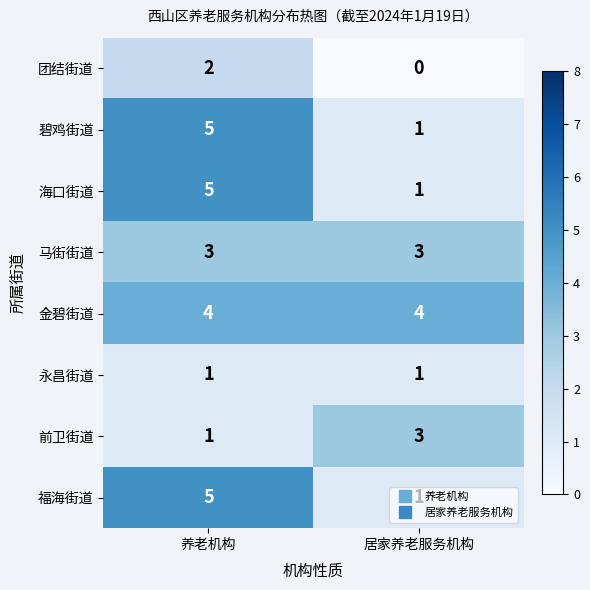

The value of 团结街道 at 居家养老服务机构 is -1. True or false?

False